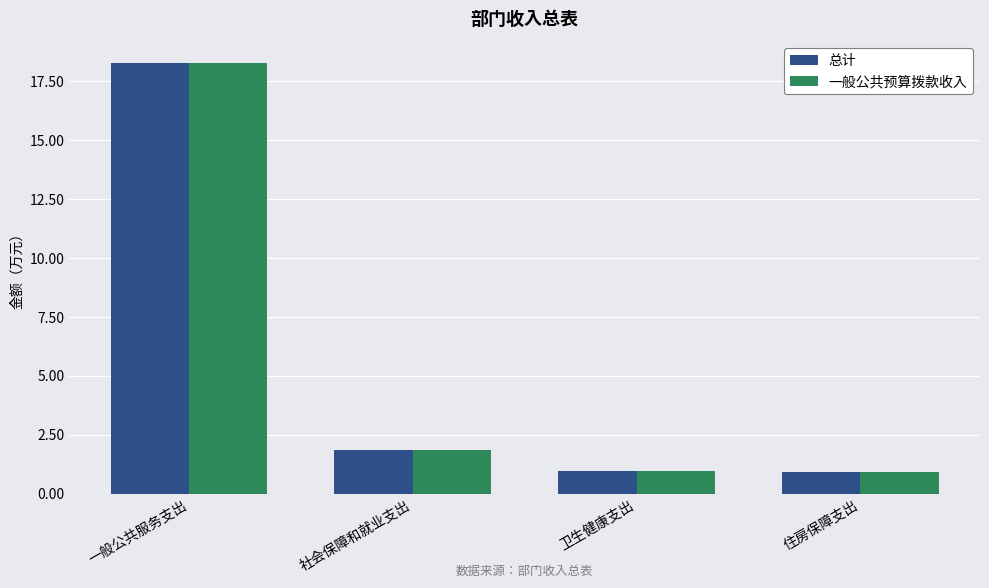

Is it true that 一般公共预算拨款收入 equals 1.8 at 社会保障和就业支出?

True